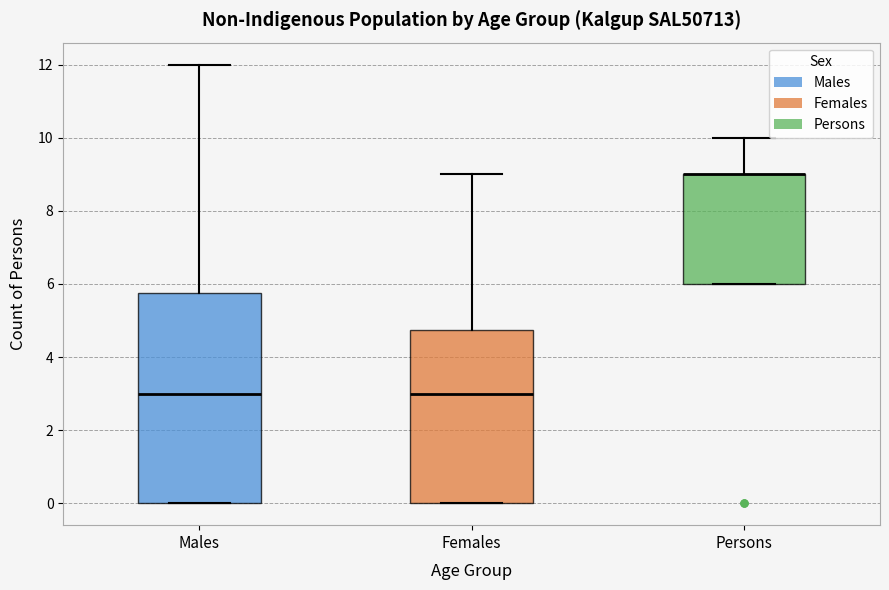

Reading left to right, read every box against the y-axis: the position of its median line, the range the box covers, and the ends of its whiskers. The values are not printed on the chart, so give them approximately, as read against the axis.

Males: median 3.0, box 0.0 to 5.8, whiskers 0.0 to 12.0
Females: median 3.0, box 0.0 to 4.8, whiskers 0.0 to 9.0
Persons: median 9.0 (drawn on the box's upper edge), box 6.0 to 9.0, whiskers 6.0 to 10.0